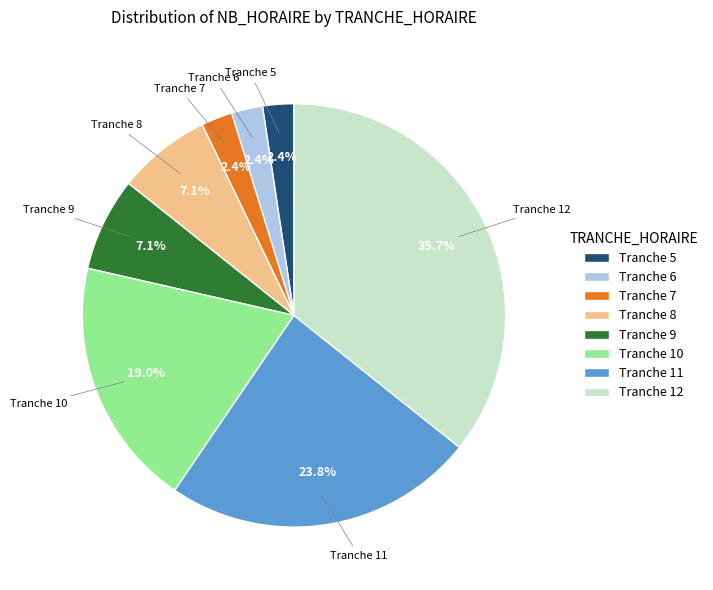

Which has a higher value, Tranche 12 or Tranche 9?

Tranche 12